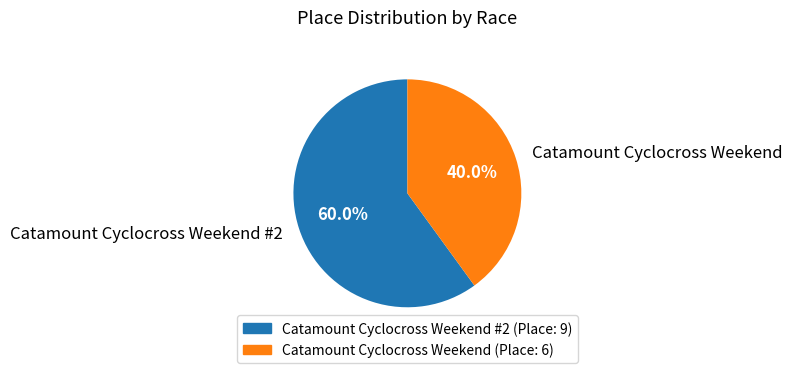

To the nearest percent, what portion does Catamount Cyclocross Weekend #2 represent?

60%